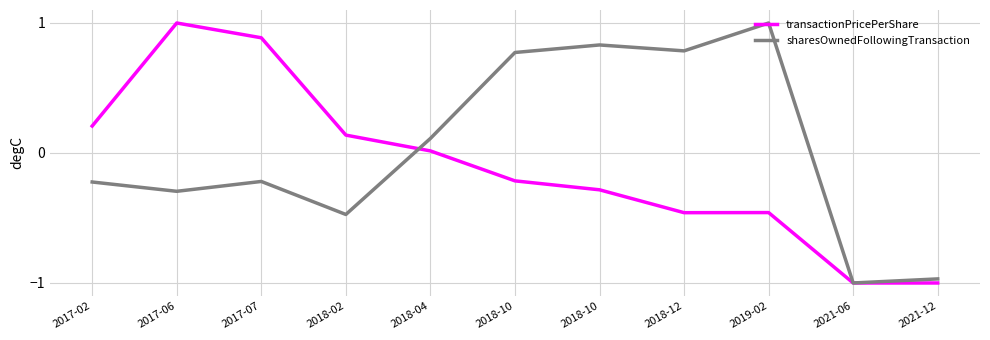

Read the sharesOwnedFollowingTransaction value at 2018-10.

0.8